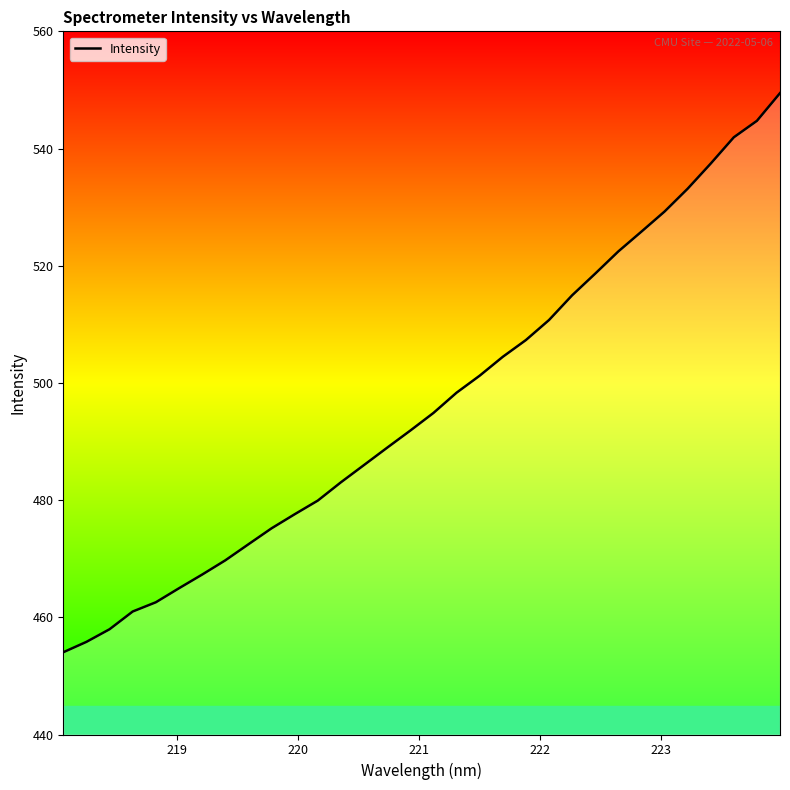

What is the minimum value shown in the chart?

454.0